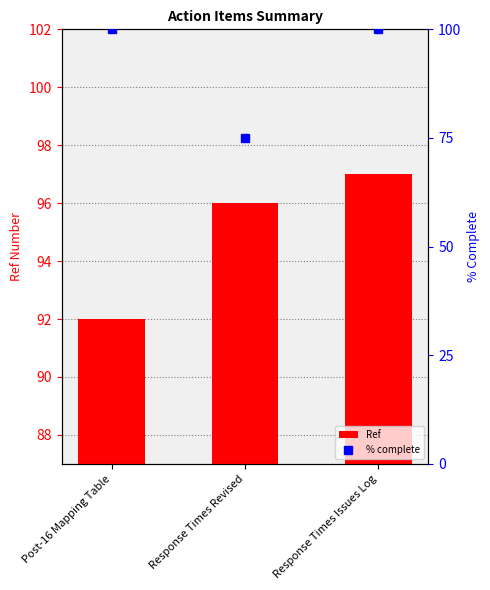

What is the approximate value at Post-16 Mapping Table?

92